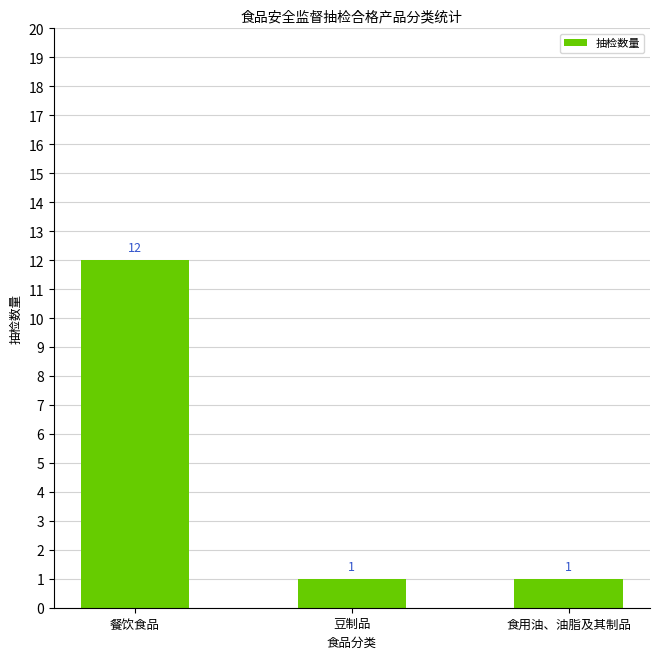

Reading left to right, what are all the values shown in this chart?

12	1	1